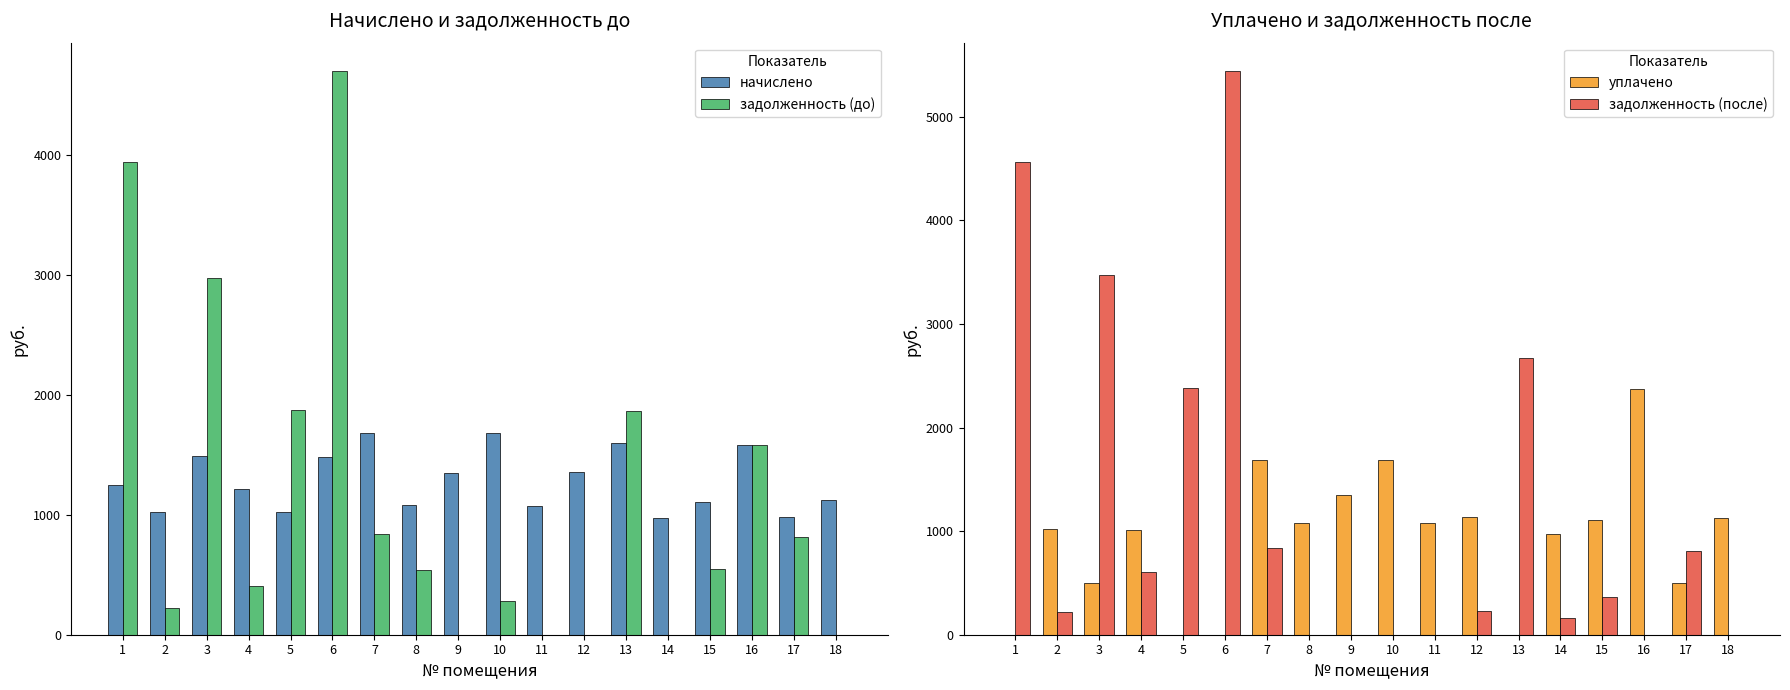

What is the highest value of the уплачено series?

2376.4